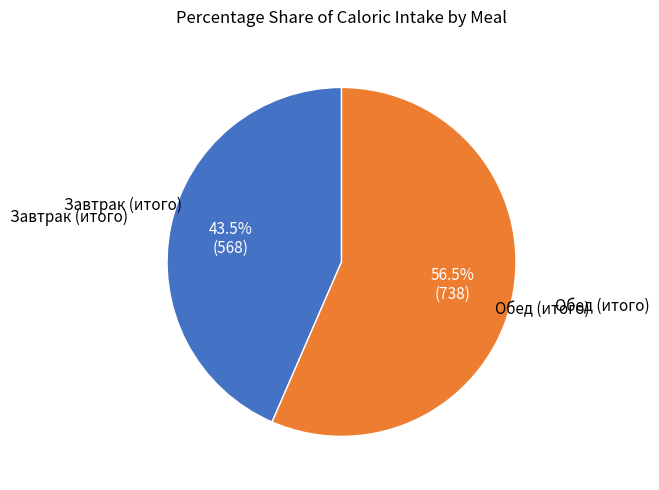

What percentage do Обед (итого) and Завтрак (итого) together represent?

100.0%